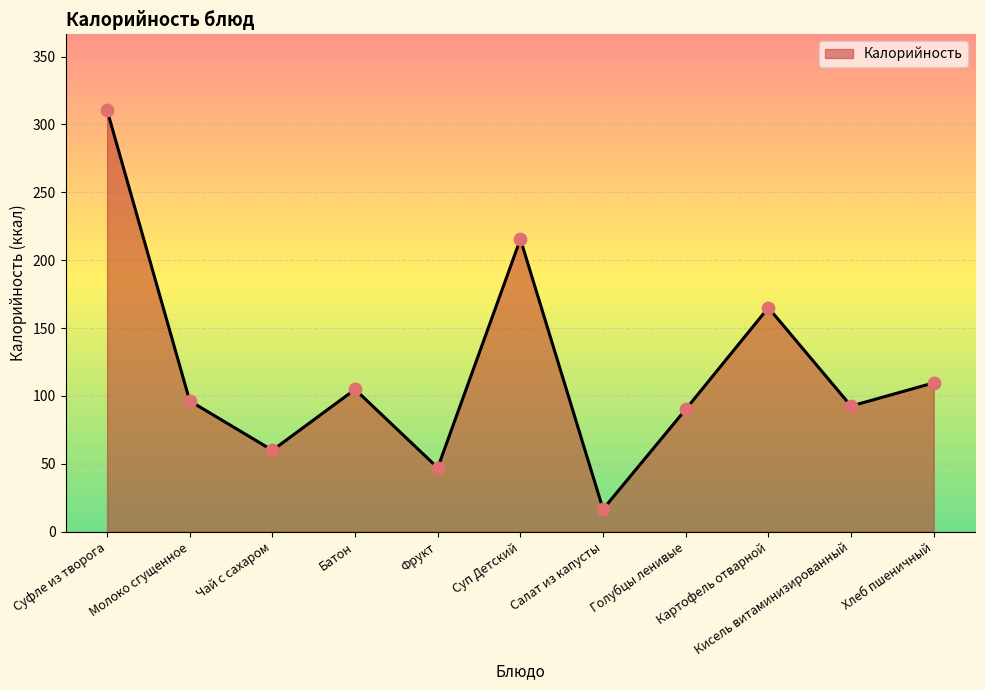

What is the ratio of the value at Фрукт to the value at Салат из капусты?

2.8